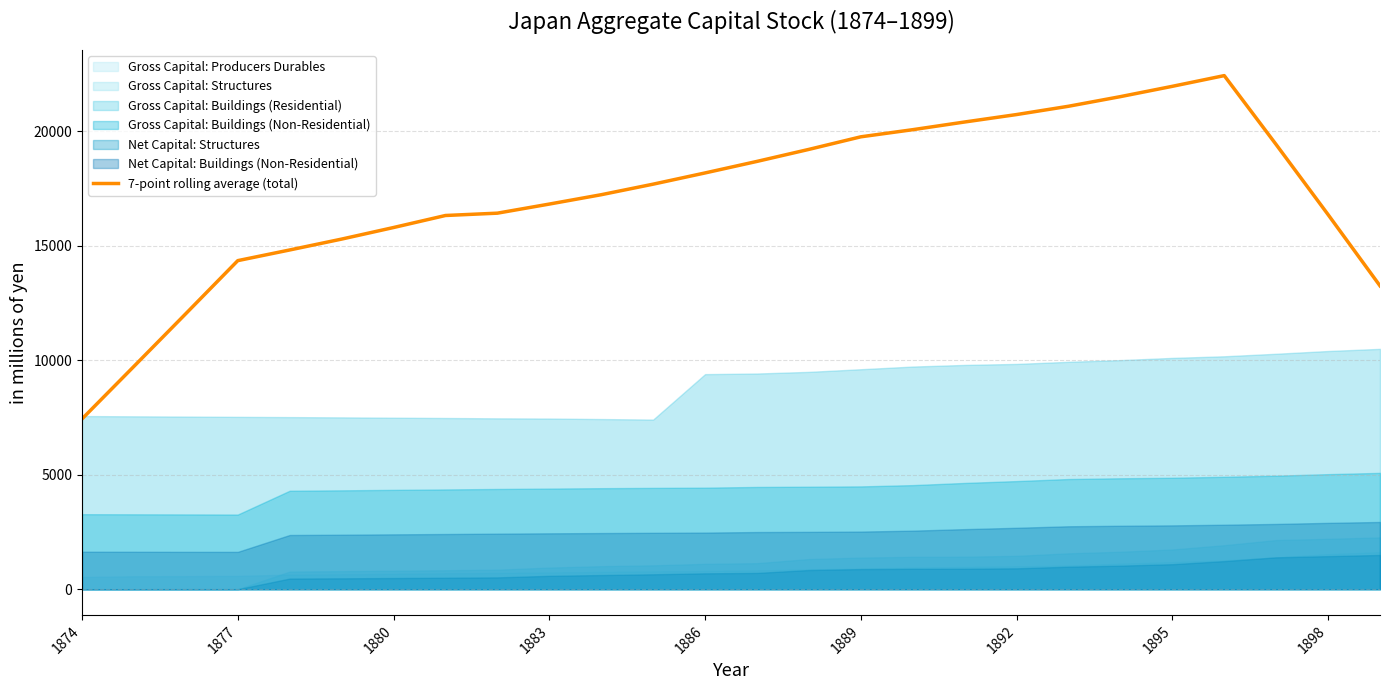

How many categories are shown in the chart?

26